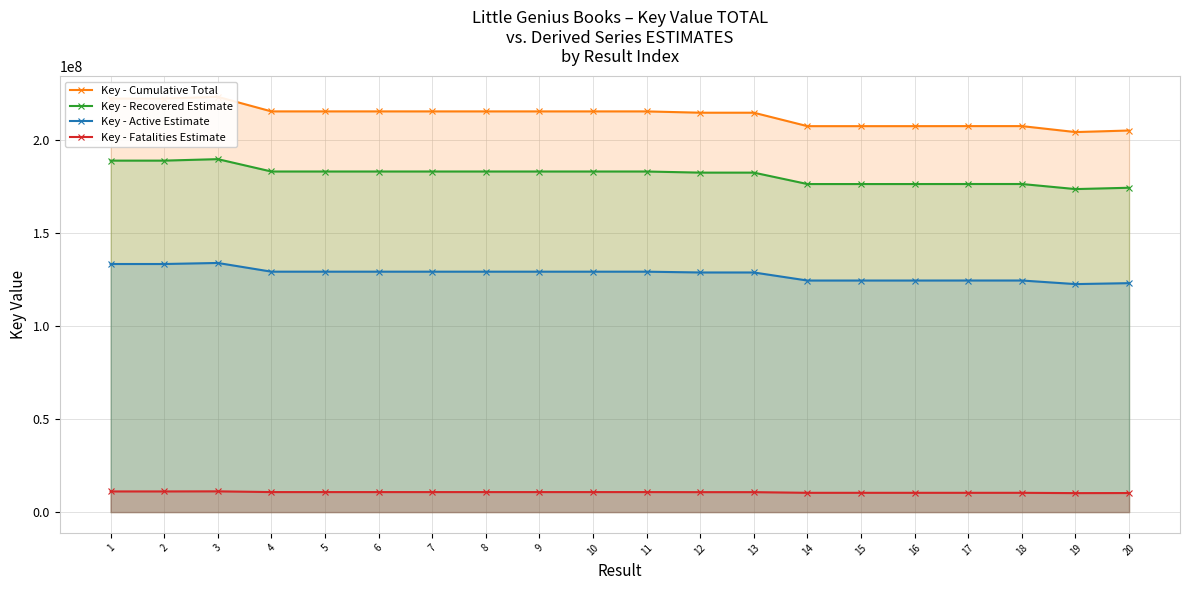

Is it true that Key - Active Estimate equals 129113585.4 at 8?

True